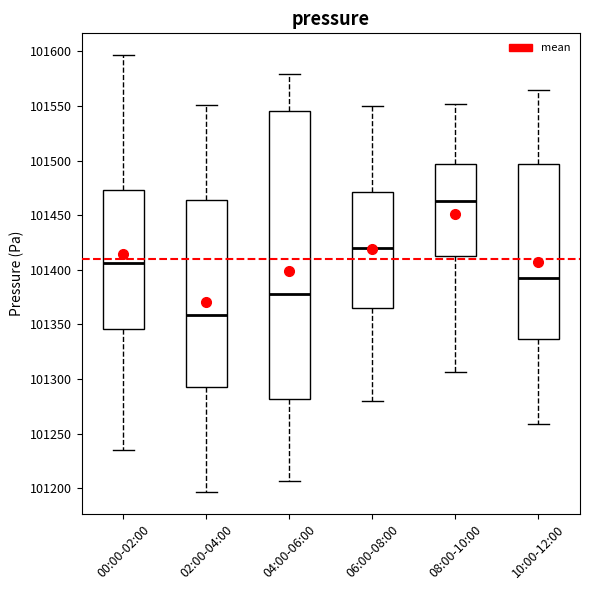

Which box has the highest median line?

08:00-10:00